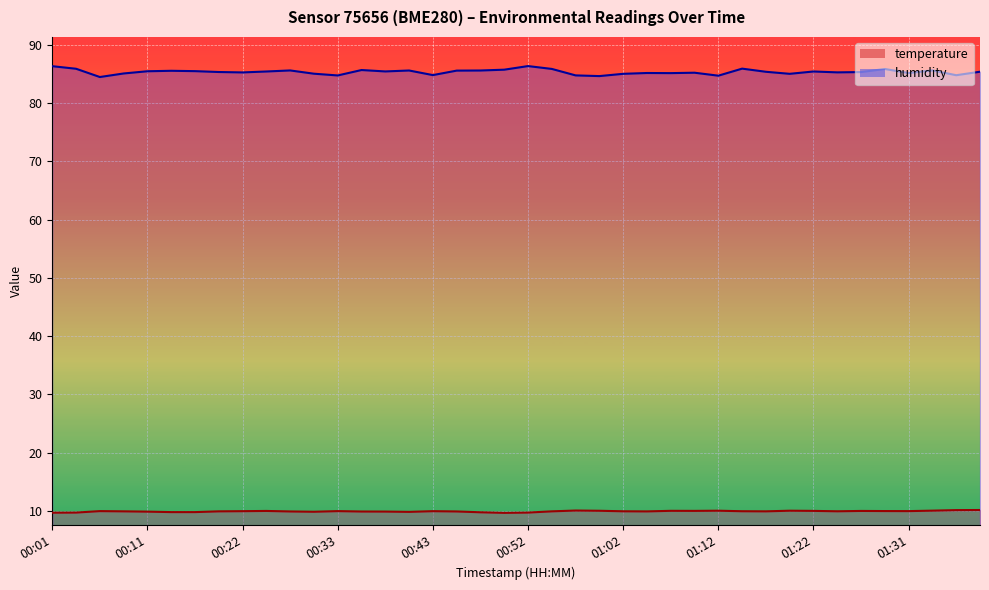

What is the smallest value displayed?

9.7